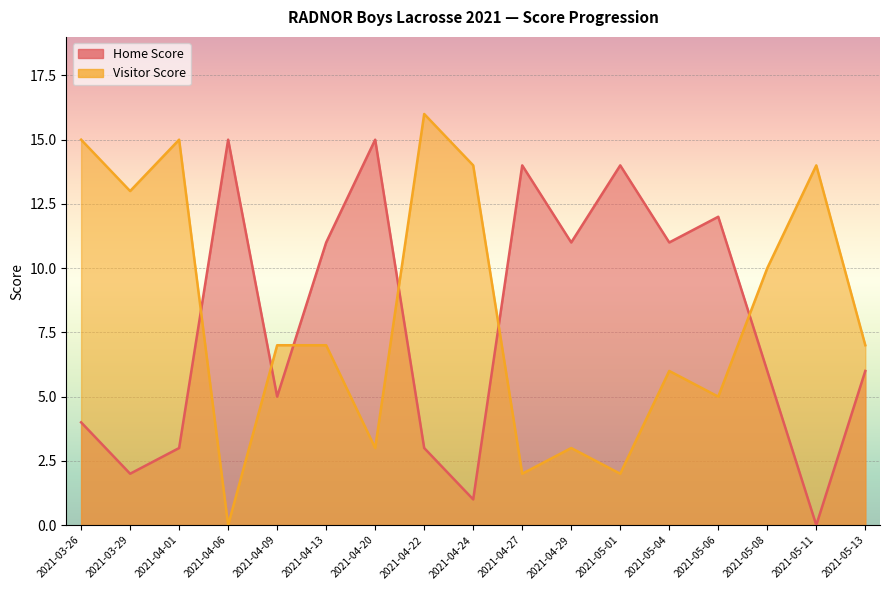

At 2021-04-29, list the series in order from largest to smallest.

Home Score, Visitor Score